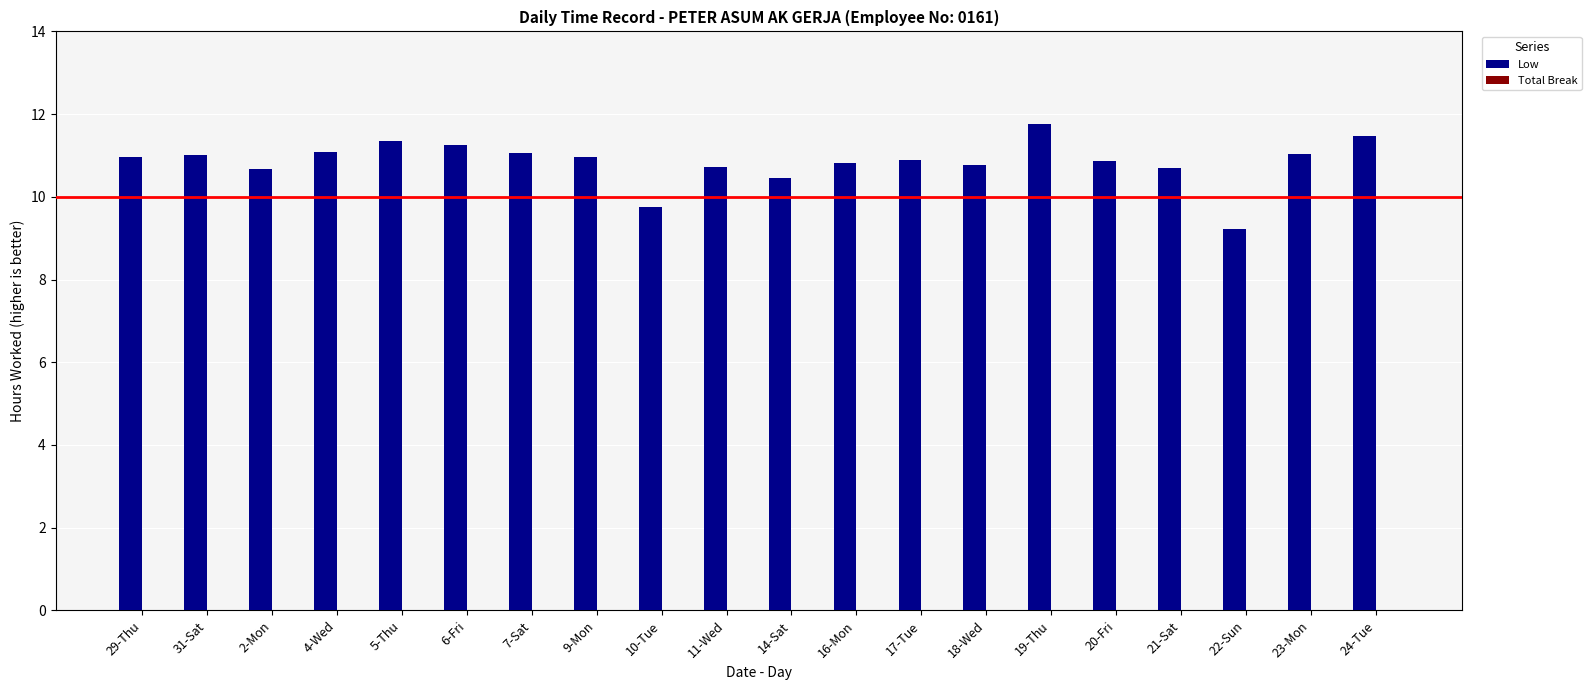

The chart shows a value of 15.4 at 6-Fri. True or false?

False